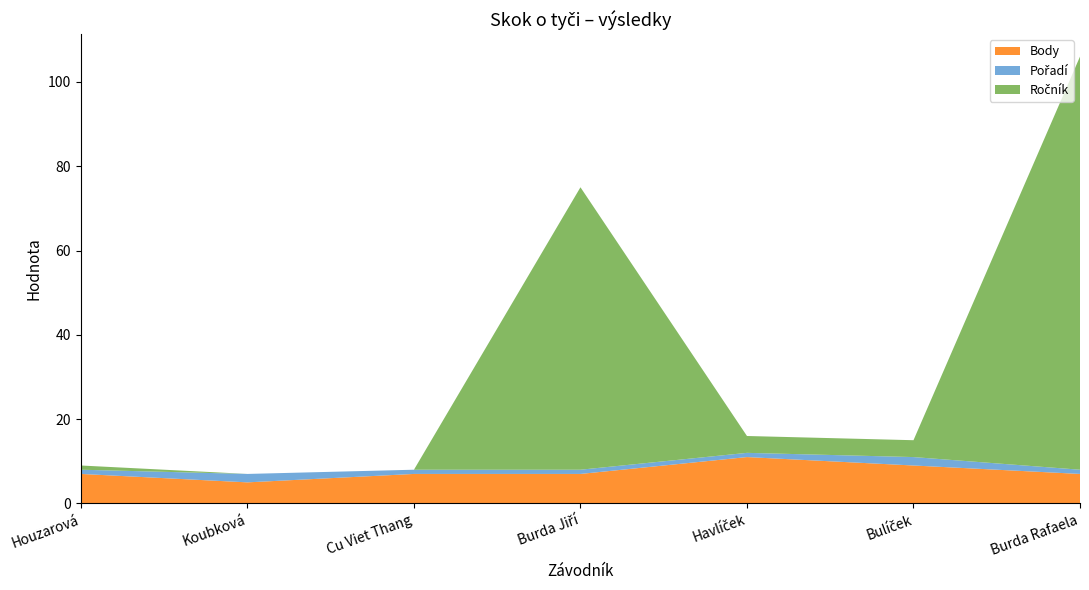

Reading right to left, transcribe all the data shown in this chart.

Body: Burda Rafaela=7	Bulíček=9	Havlíček=11	Burda Jiří=7	Cu Viet Thang=7	Koubková=5	Houzarová=7
Pořadí: Burda Rafaela=1	Bulíček=2	Havlíček=1	Burda Jiří=1	Cu Viet Thang=1	Koubková=2	Houzarová=1
Ročník: Burda Rafaela=98	Bulíček=4	Havlíček=4	Burda Jiří=67	Cu Viet Thang=0	Koubková=0	Houzarová=1